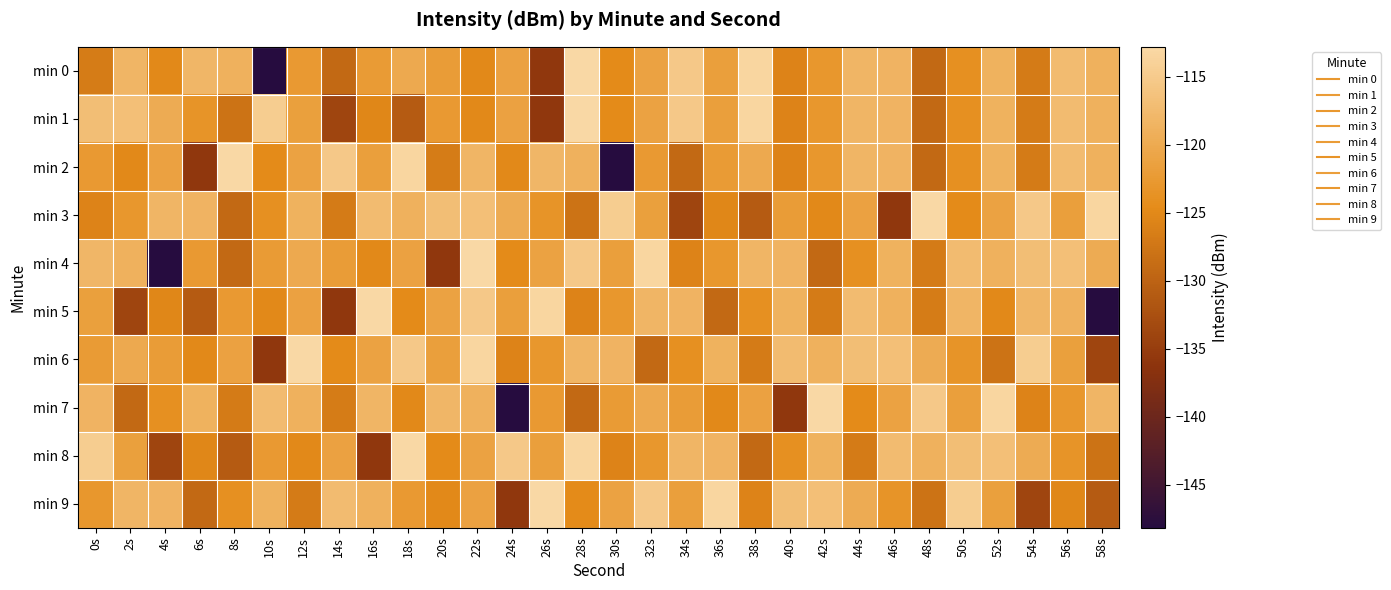

What is the spread (max minus min) of values at 50s?

10.0